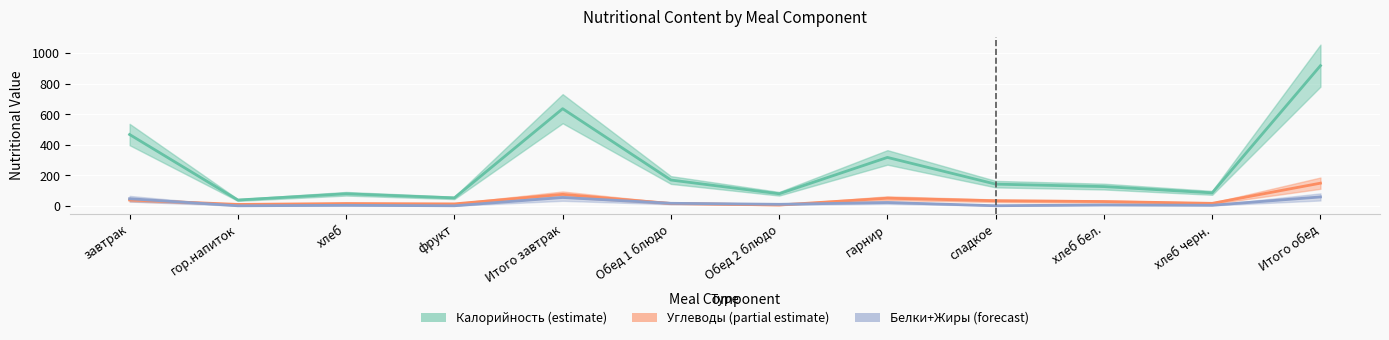

What is the sum of all Белки values?

221.7